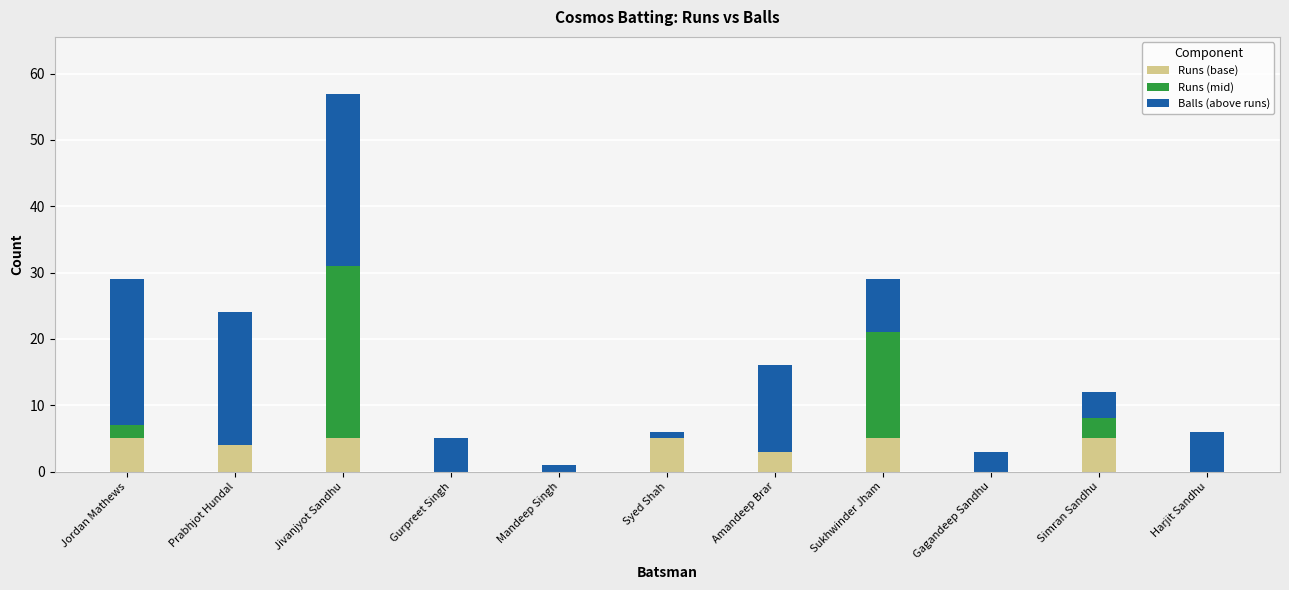

At which category is the sum across all series the highest?

Jivanjyot Sandhu